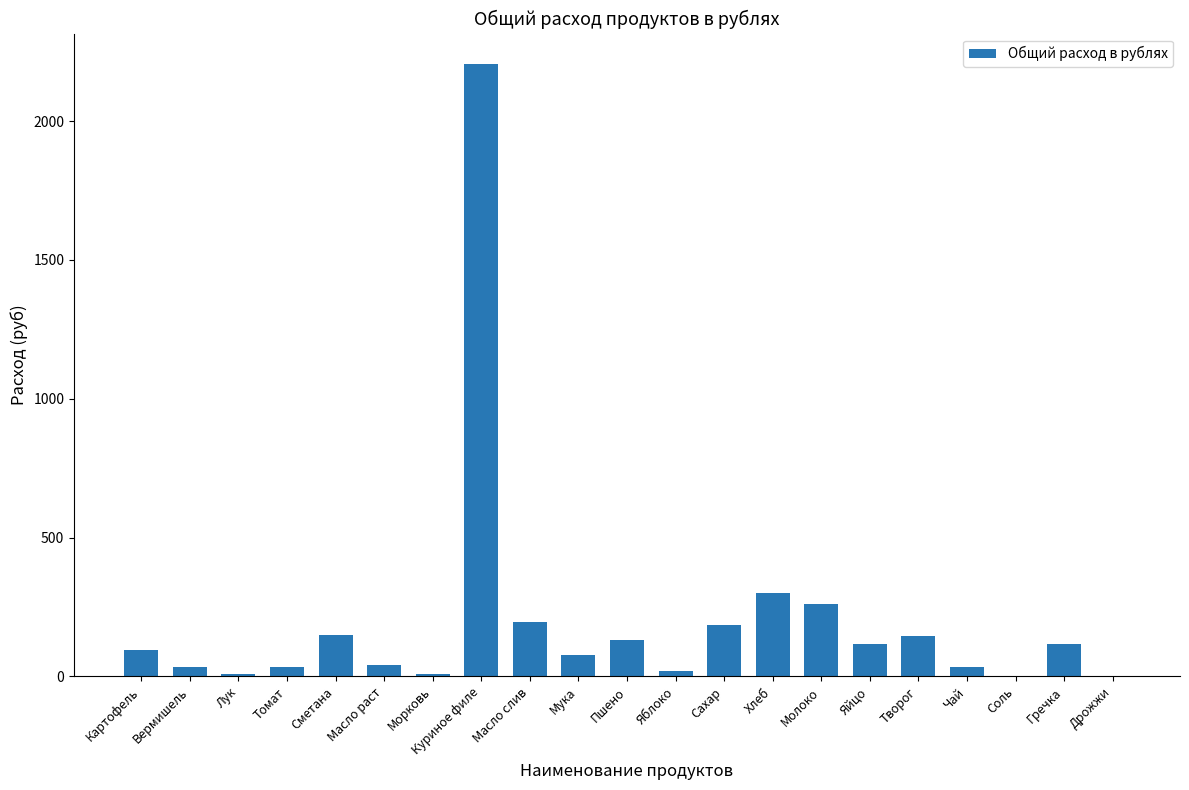

What is the maximum value shown in the chart?

2205.0